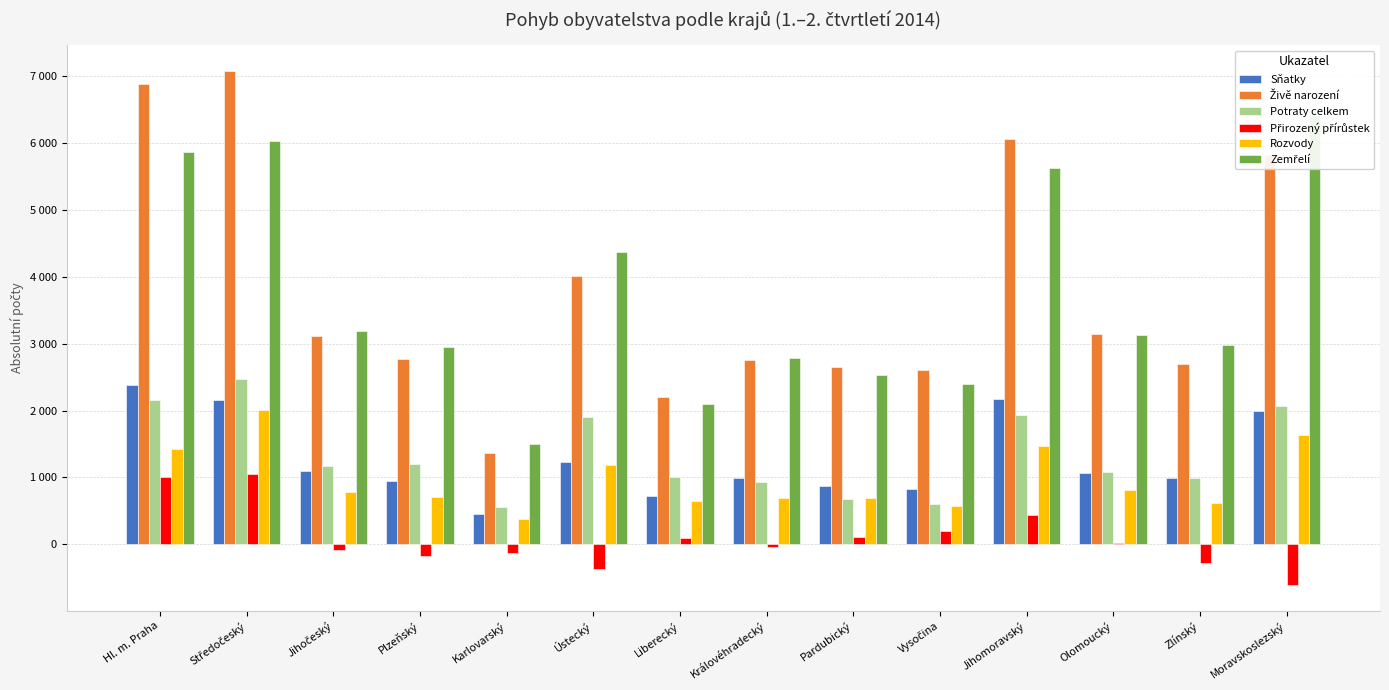

Rank the series by their maximum value, from highest to lowest.

Živě narození, Zemřelí, Potraty celkem, Sňatky, Rozvody, Přirozený přírůstek